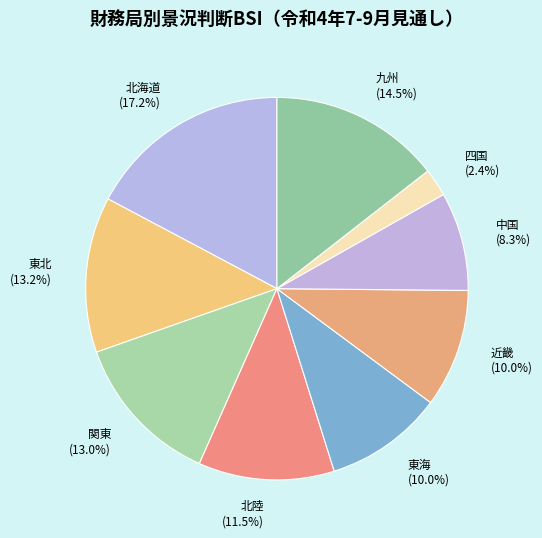

Which category has the smallest portion of the pie?

四国